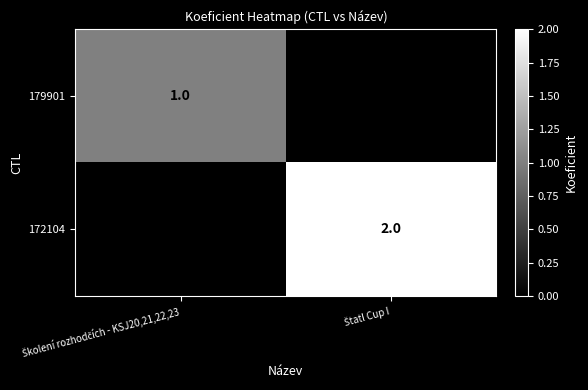

True or false: 179901 has a value of 1.0 at Školení rozhodčích - KSJ20,21,22,23.

True